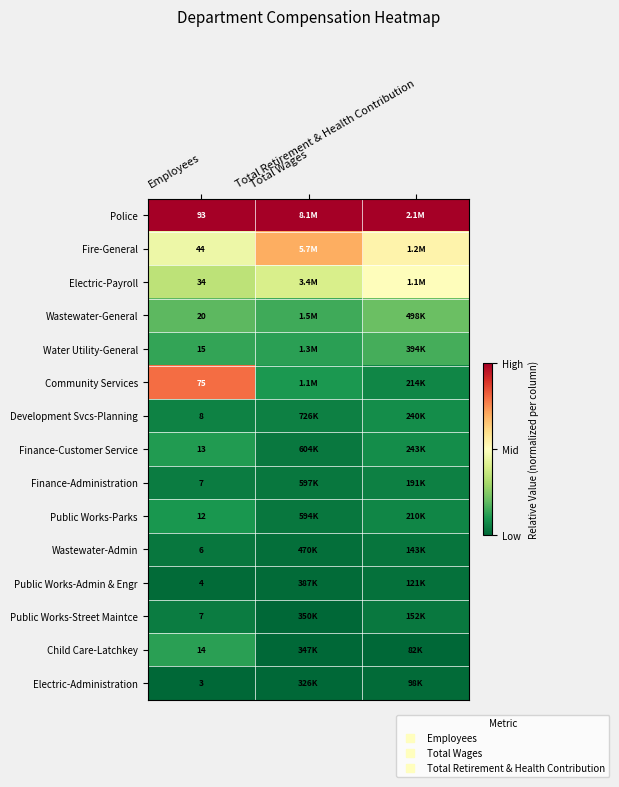

Is the value of Electric-Payroll at Total Retirement & Health Contribution greater than the value of Public Works-Street Maintce at Employees?

Yes